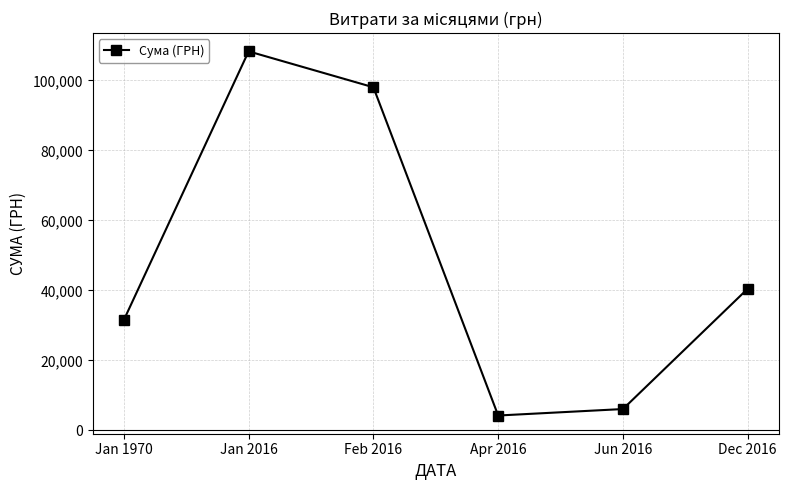

Reading left to right, transcribe all the data shown in this chart.

Jan 1970=31549.6	Jan 2016=108289.5	Feb 2016=98032.2	Apr 2016=4270.6	Jun 2016=6119.2	Dec 2016=40495.0